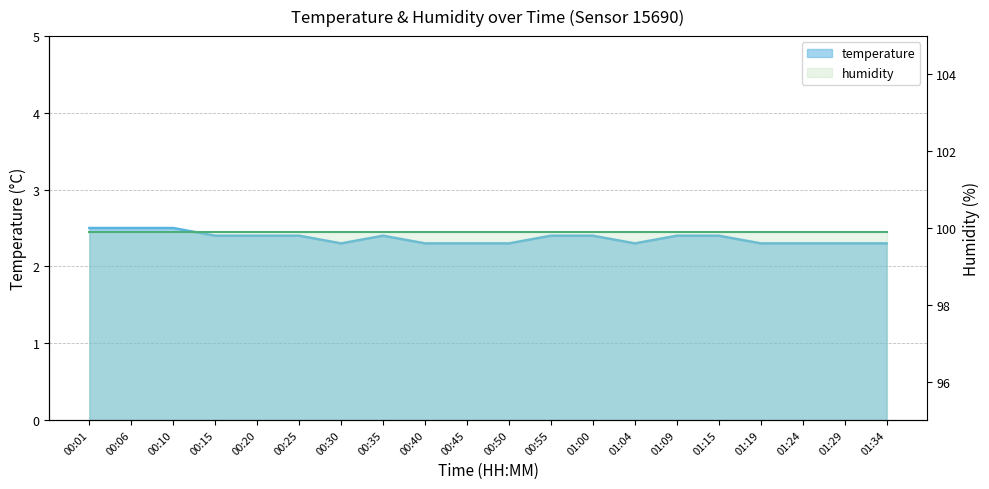

The value at 00:45 is 2.3. True or false?

True